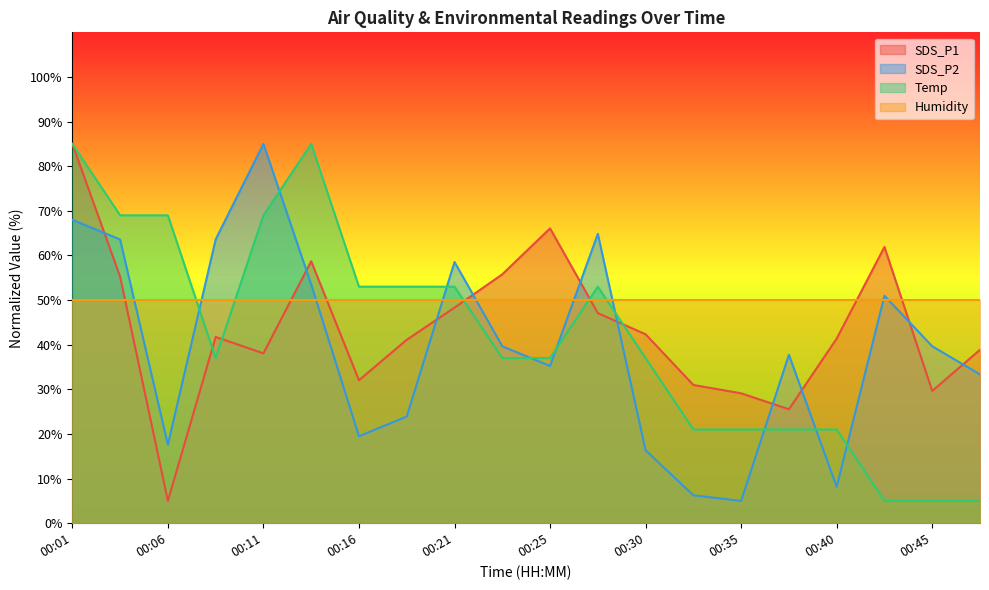

How many lines are shown in the chart?

4